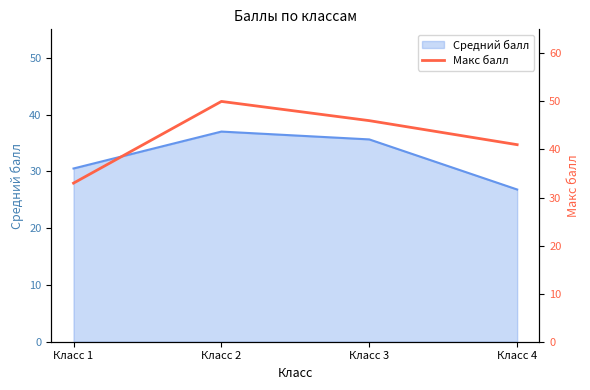

Where does the Средний балл series first go above 35?

Класс 2